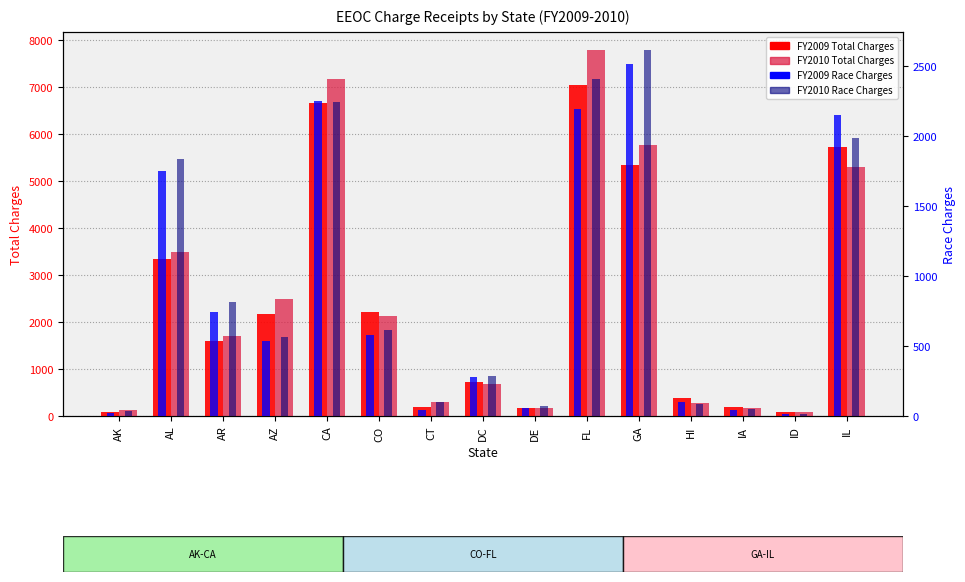

What position from the left is IA?

13